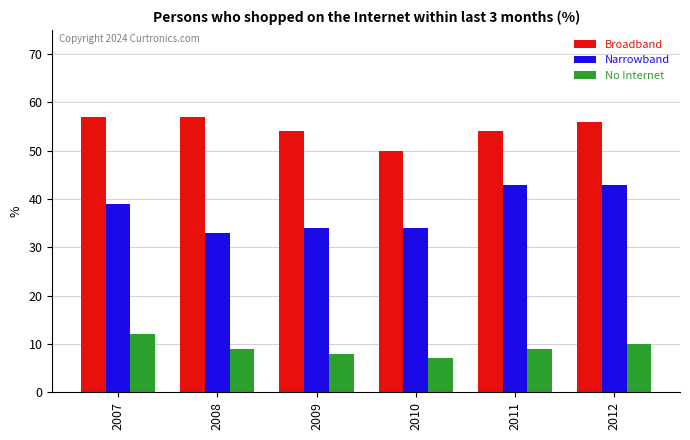

What is the spread (max minus min) of values at 2011?

45